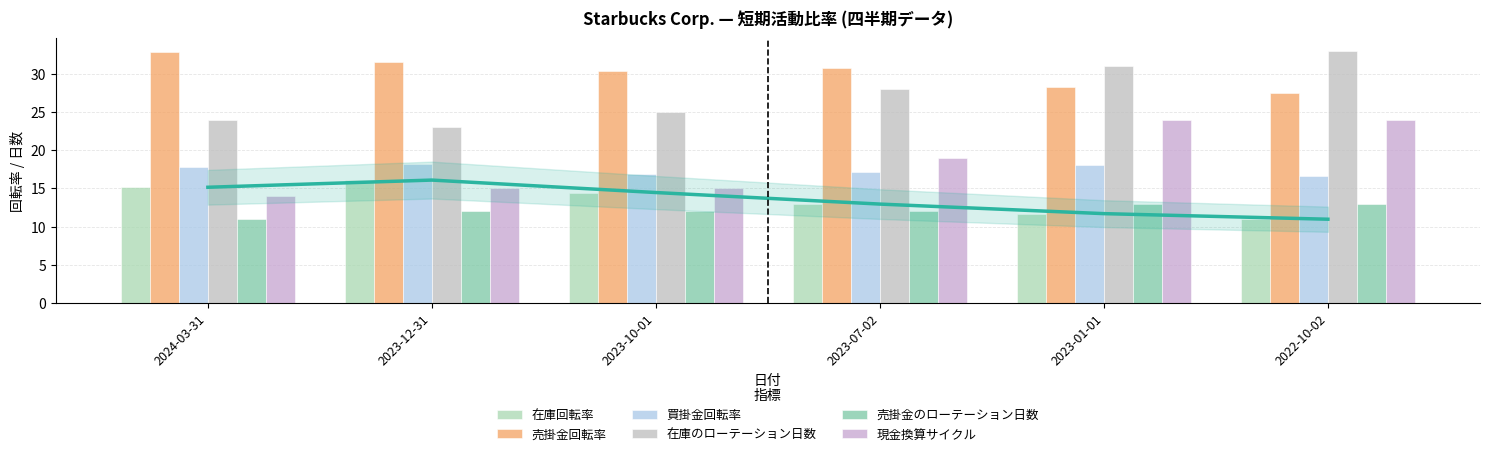

What is the approximate value of 売掛金のローテーション日数 at 2023-10-01?

12.0